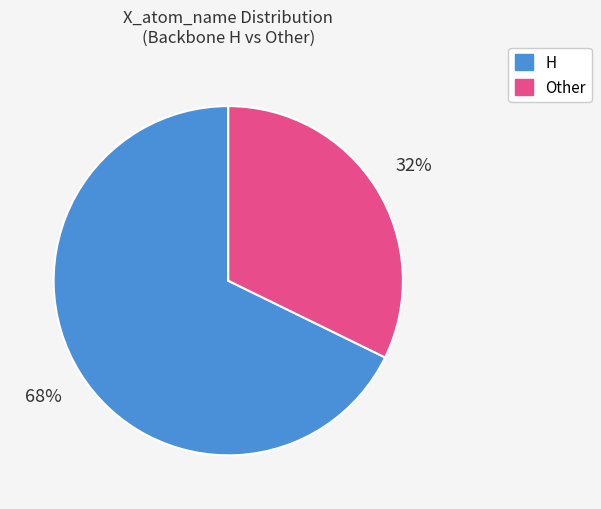

To the nearest percent, what is the combined percentage of Other and H?

100%